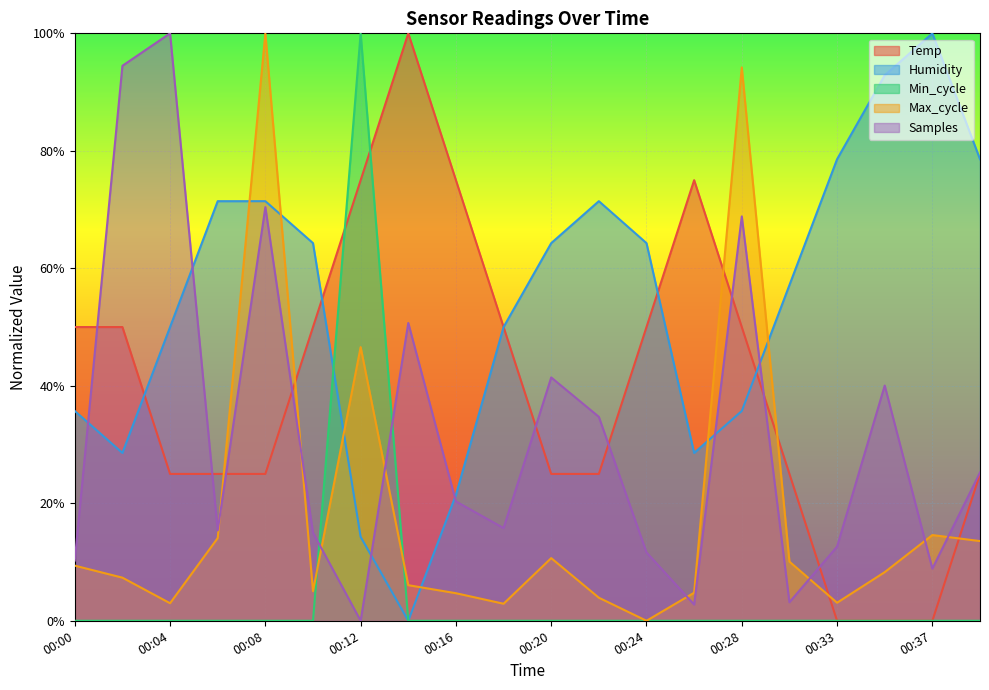

Between 00:04 and 00:28, which series saw the biggest shift?

Max_cycle